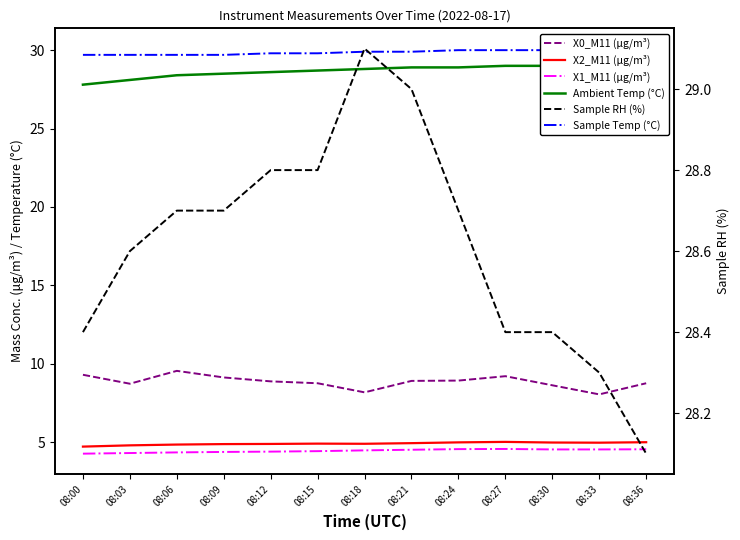

What is the greatest value displayed?

30.1